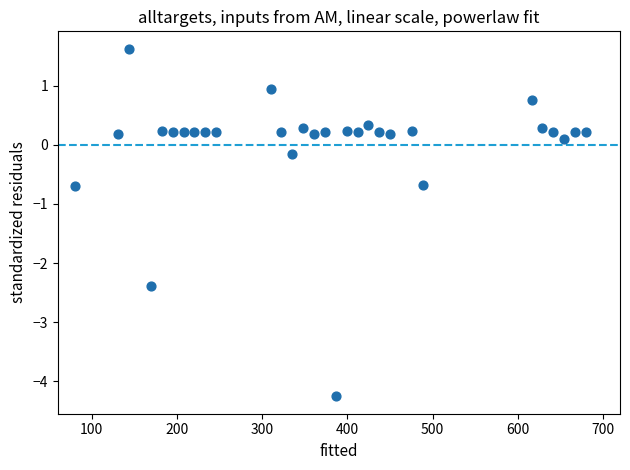

What is the range of X values (max minus min)?

600.0